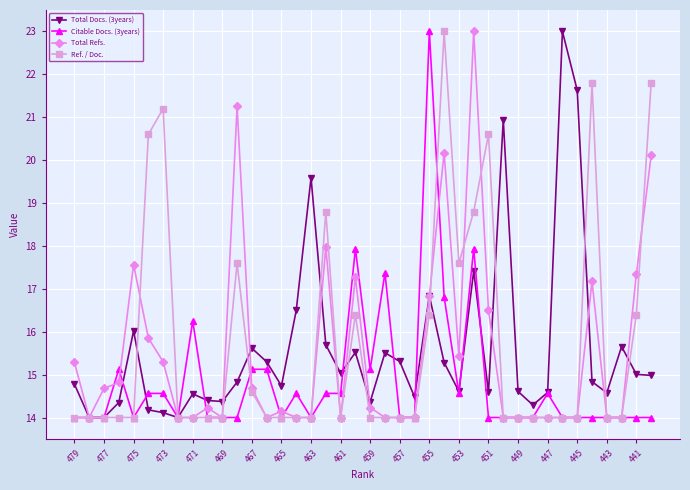

True or false: Ref. / Doc. has more than 1 interior local peaks.

True